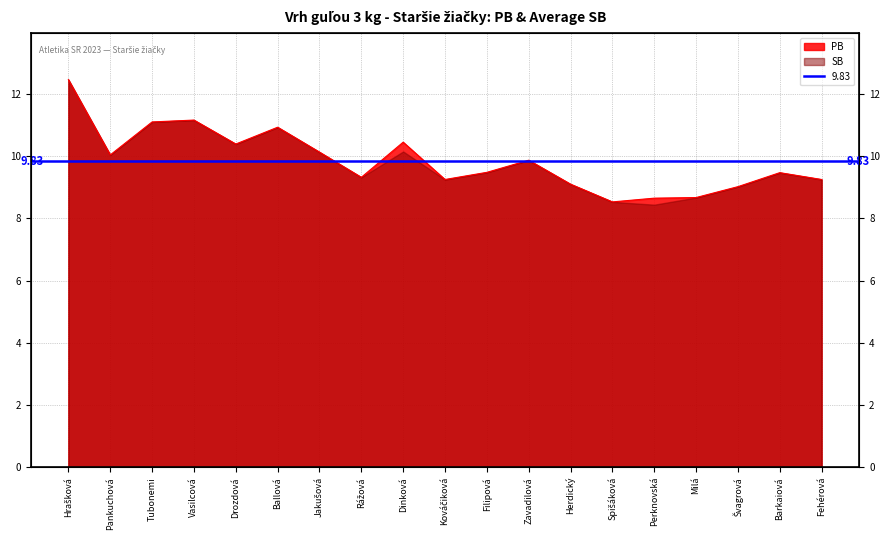

Does the chart display data point markers on the line(s)?

No